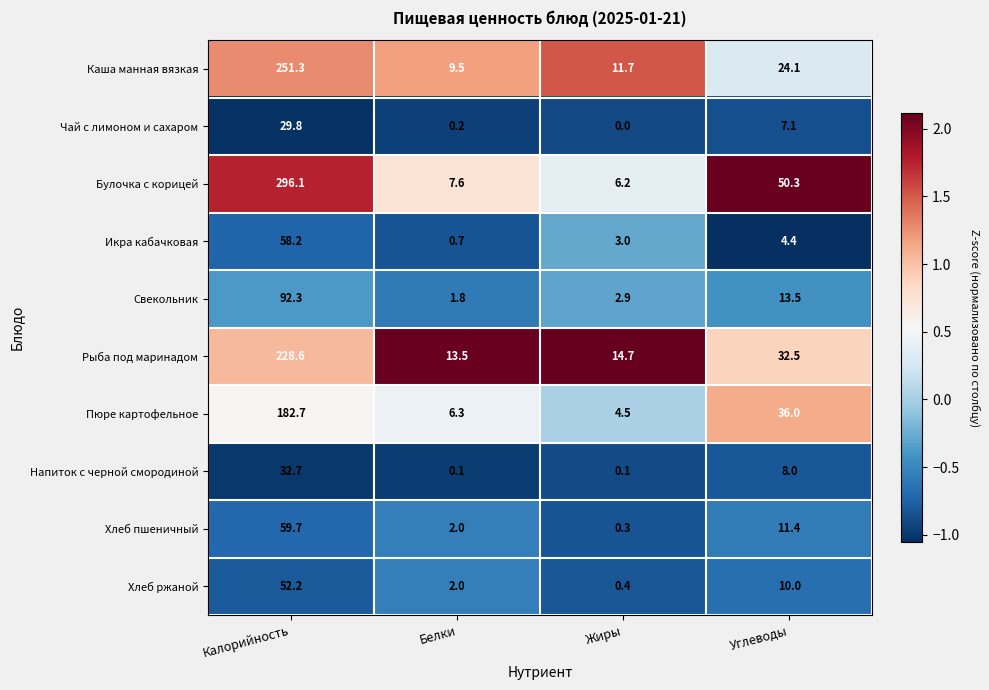

List the series in order of their peak value, lowest first.

Чай с лимоном и сахаром, Напиток с черной смородиной, Хлеб ржаной, Икра кабачковая, Хлеб пшеничный, Свекольник, Пюре картофельное, Рыба под маринадом, Каша манная вязкая, Булочка с корицей